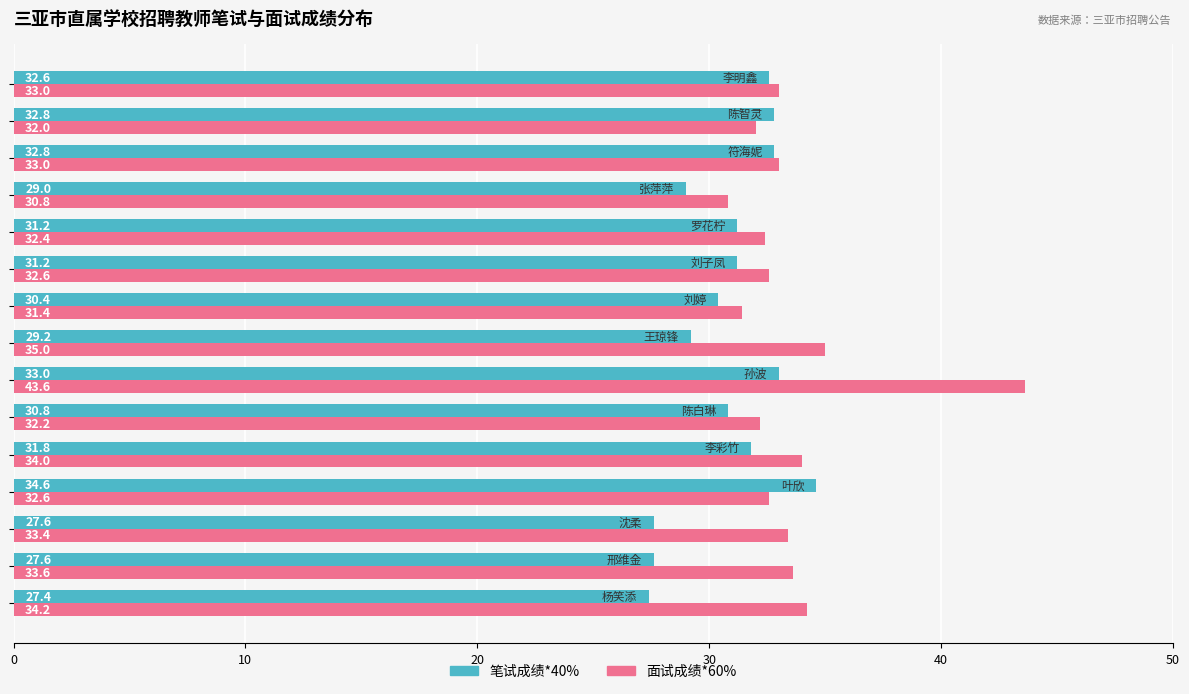

List the series in order of their overall mean, lowest first.

笔试成绩*40%, 面试成绩*60%